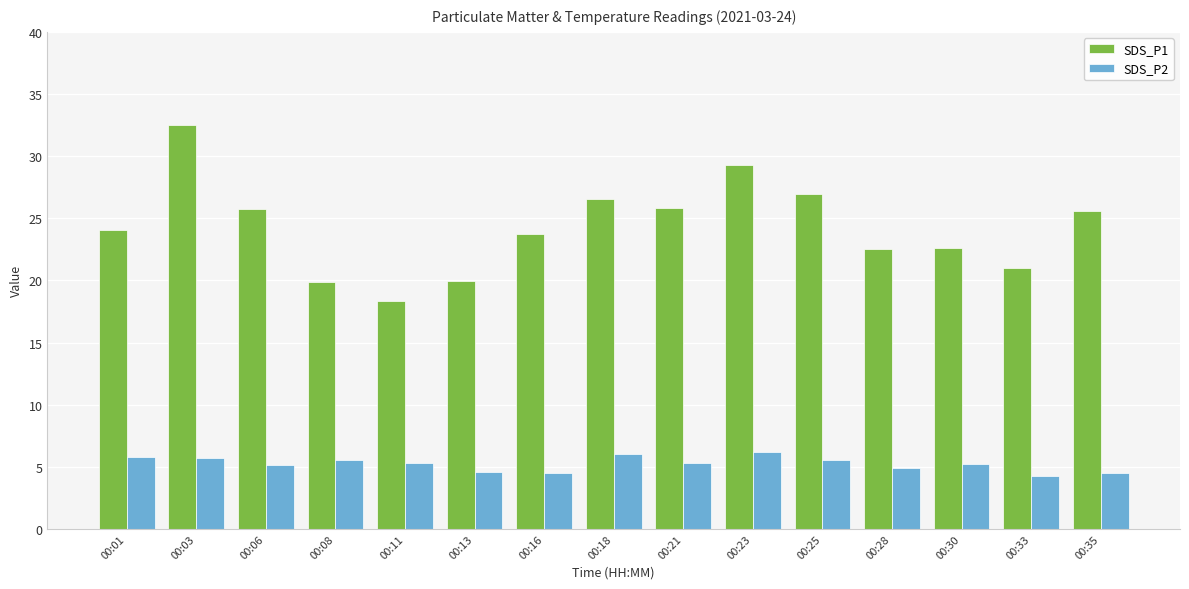

Is the value of SDS_P2 at 00:23 greater than the value of SDS_P1 at 00:33?

No